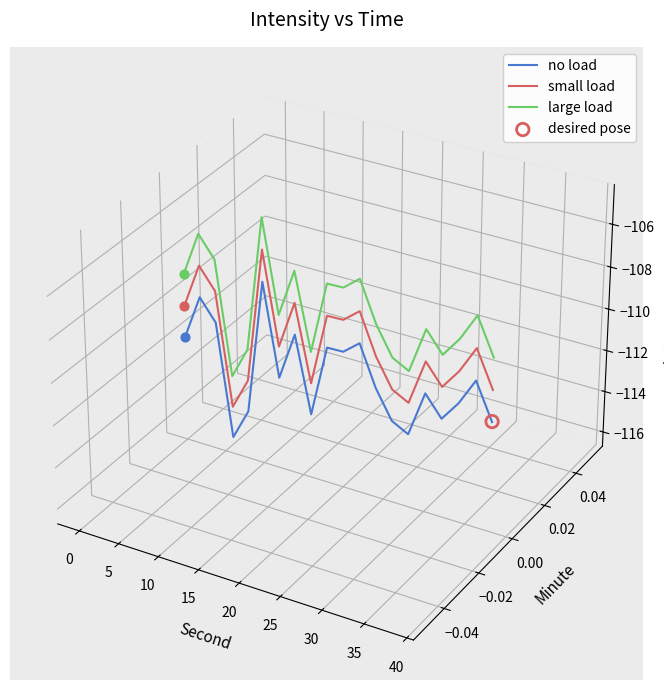

Which series has the largest total across all categories?

large load